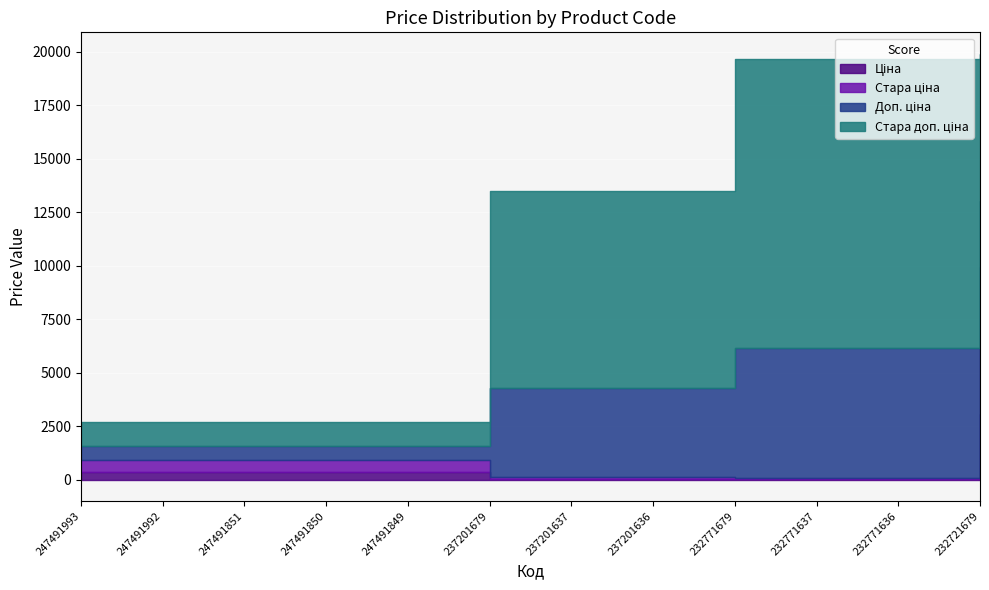

Reading right to left, list all the values displayed in this chart.

Ціна: 3091.2	27.0	27.0	27.0	41.5	41.5	41.5	345.6	345.6	345.6	345.6	345.6
Стара ціна: 6869.4	60.0	60.0	60.0	92.3	92.3	92.3	599.9	599.9	599.9	599.9	599.9
Доп. ціна: 3091.0	6072.0	6072.0	6072.0	4152.0	4152.0	4152.0	634.0	634.0	634.0	634.0	634.0
Стара доп. ціна: 6869.4	13493.2	13493.2	13493.2	9227.0	9227.0	9227.0	1100.0	1100.0	1100.0	1100.0	1100.0